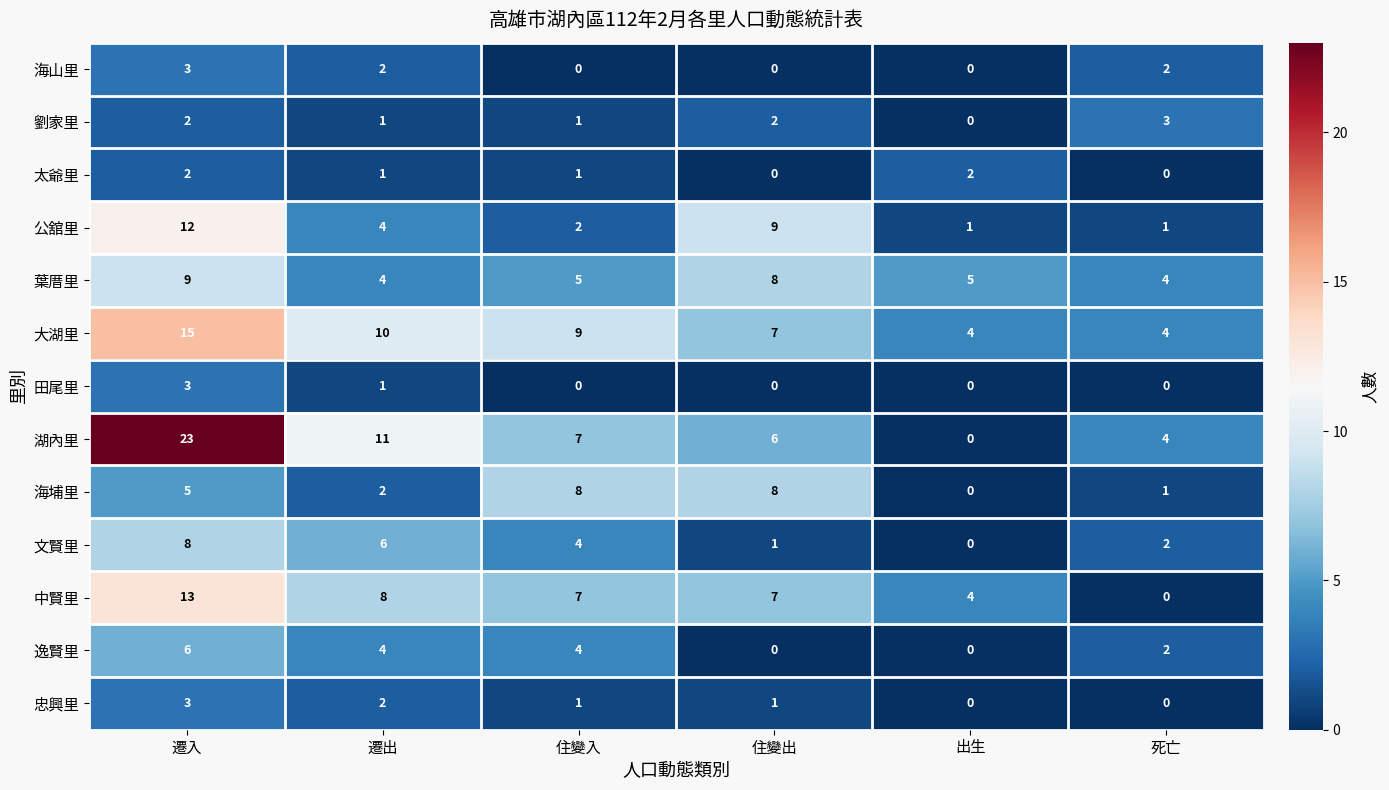

How many values in 太爺里 are above zero?

4